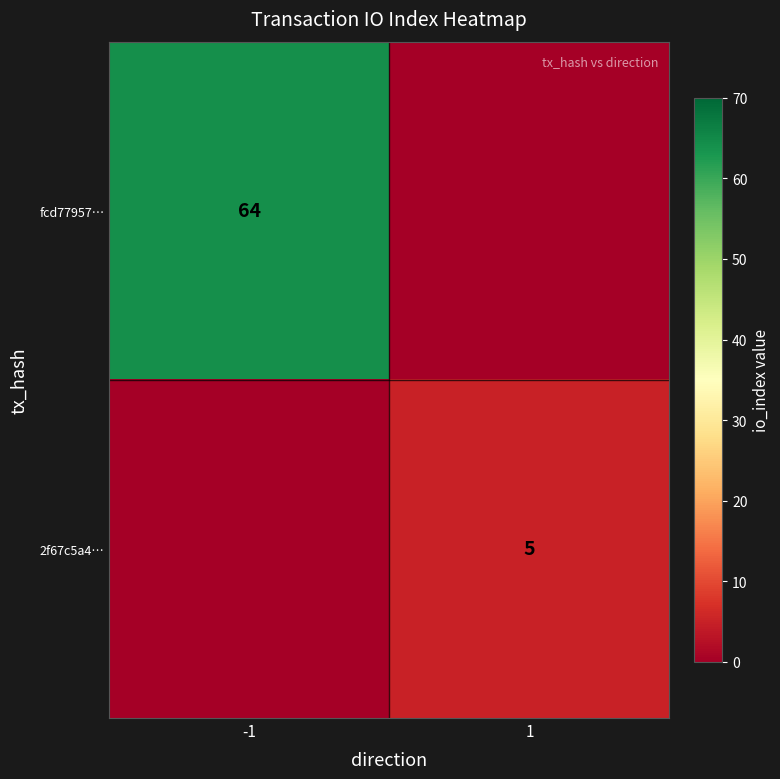

The value of fcd77957… at -1 is 44. True or false?

False